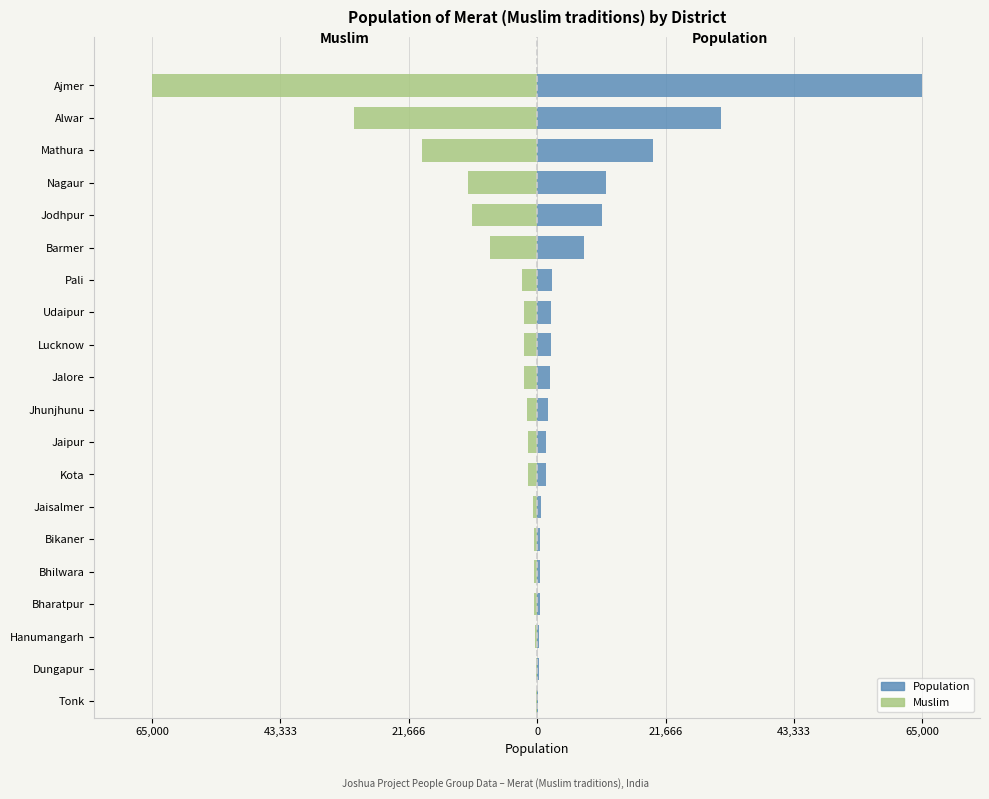

How many groups of bars are there?

20